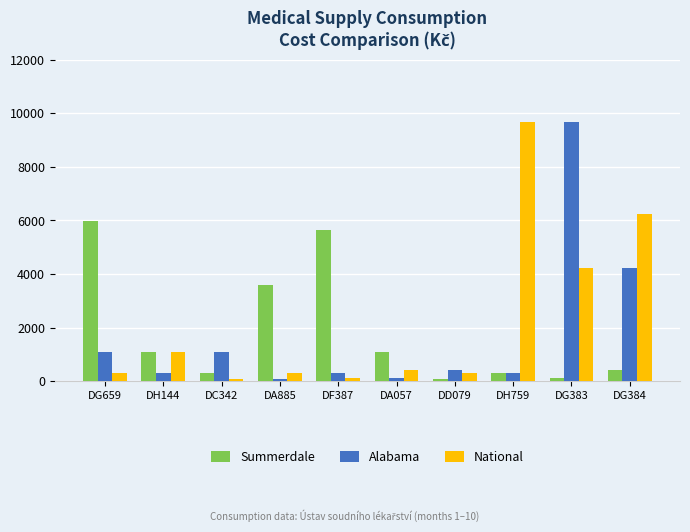

What are all the series names shown in the legend?

Summerdale, Alabama, National